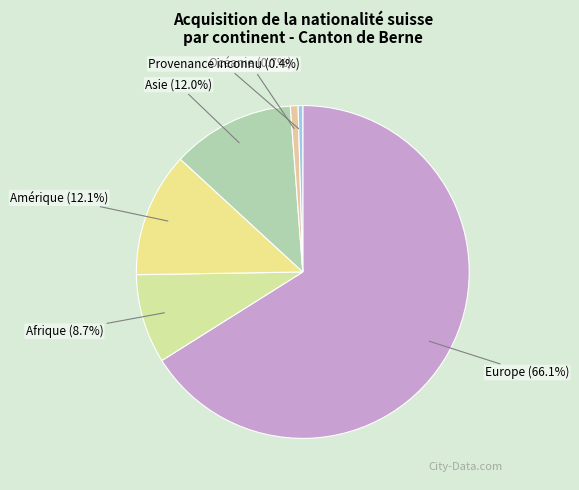

What is the largest slice in the pie chart?

Europe